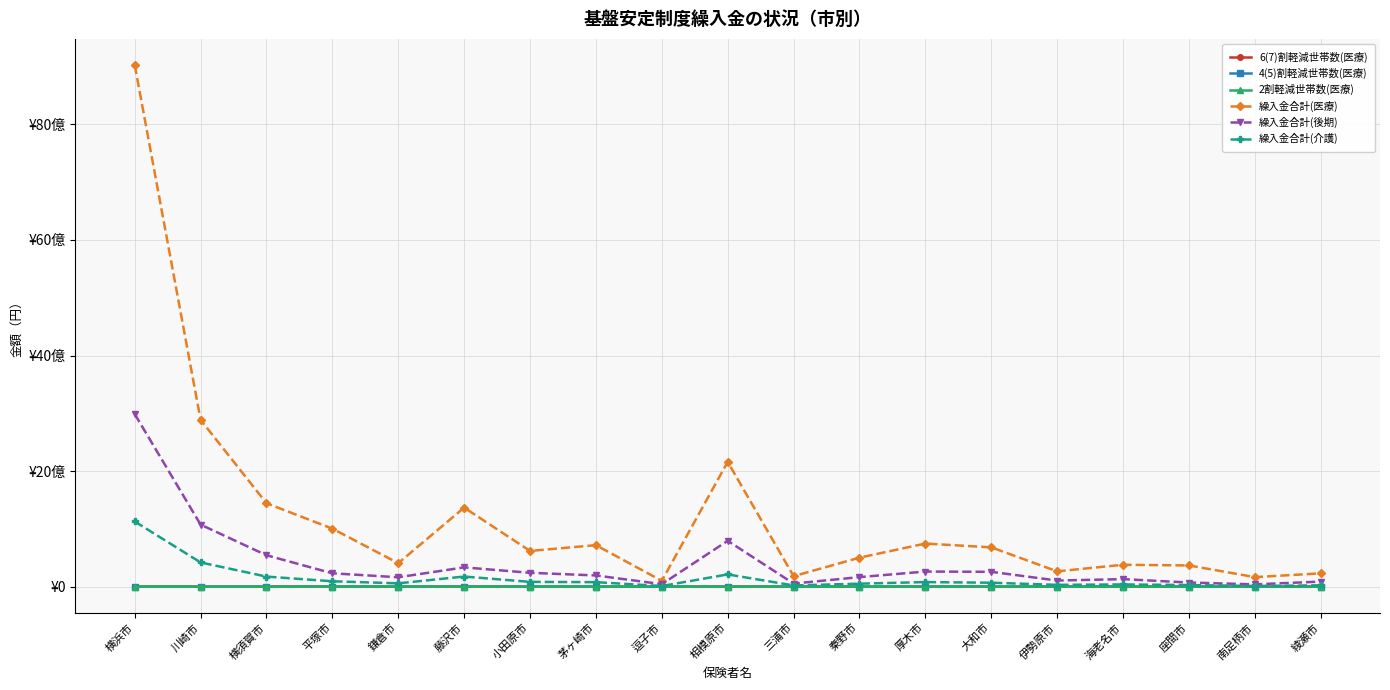

What are all the series names shown in the legend?

6(7)割軽減世帯数(医療), 4(5)割軽減世帯数(医療), 2割軽減世帯数(医療), 繰入金合計(医療), 繰入金合計(後期), 繰入金合計(介護)